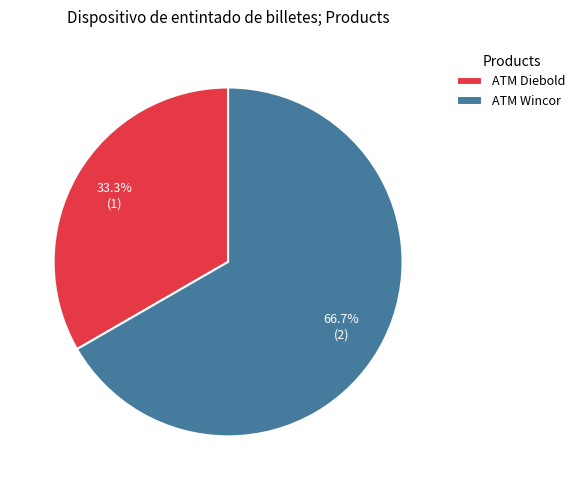

Count the number of slices in the pie.

2